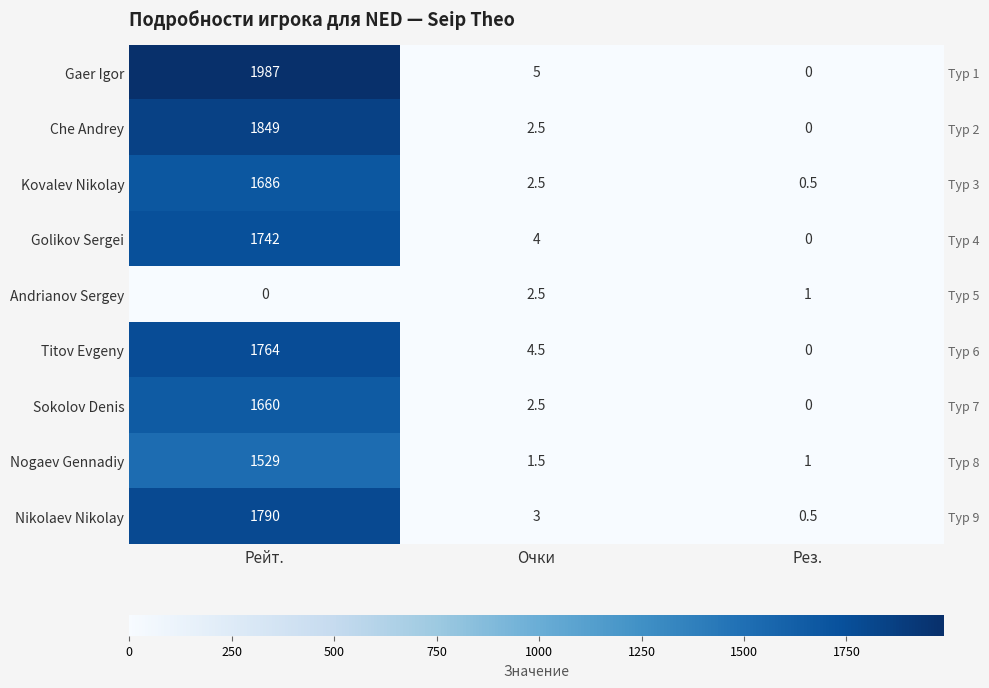

Is the value of Titov Evgeny at Рез. greater than the value of Nikolaev Nikolay at Очки?

No